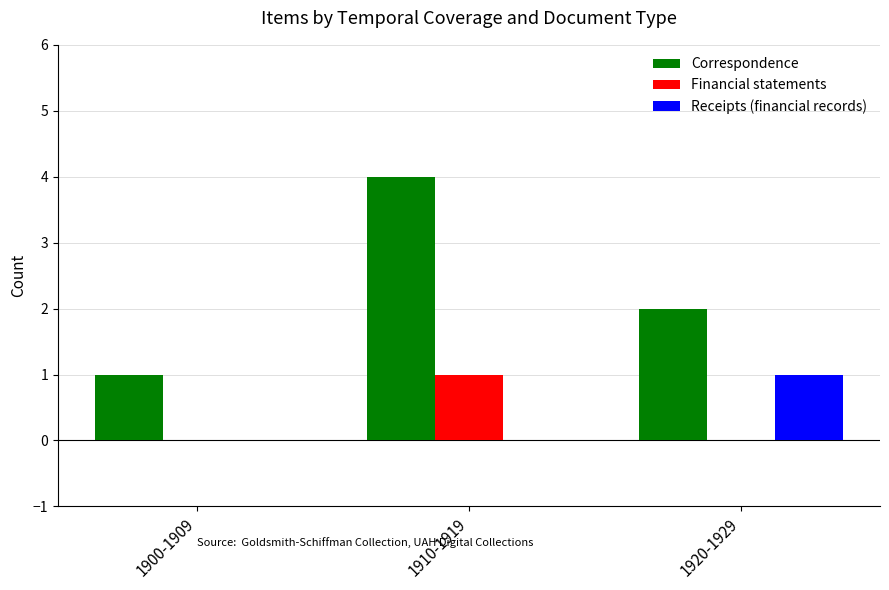

Reading left to right, extract all data points from this chart.

Correspondence: 1	4	2
Financial statements: 0	1	0
Receipts (financial records): 0	0	1